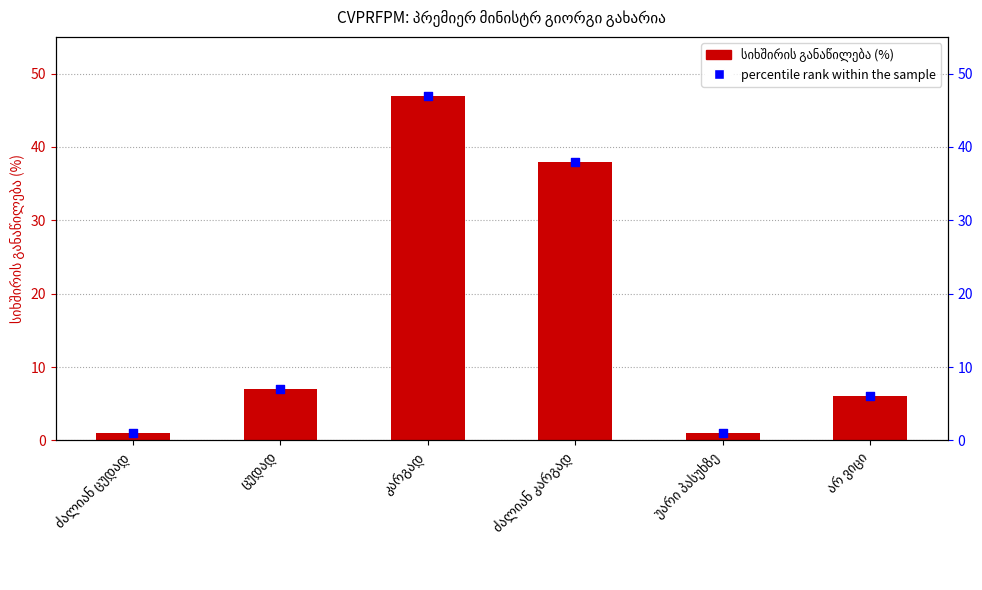

Which series has the widest spread of Y values?

სიხშირის განაწილება (%)